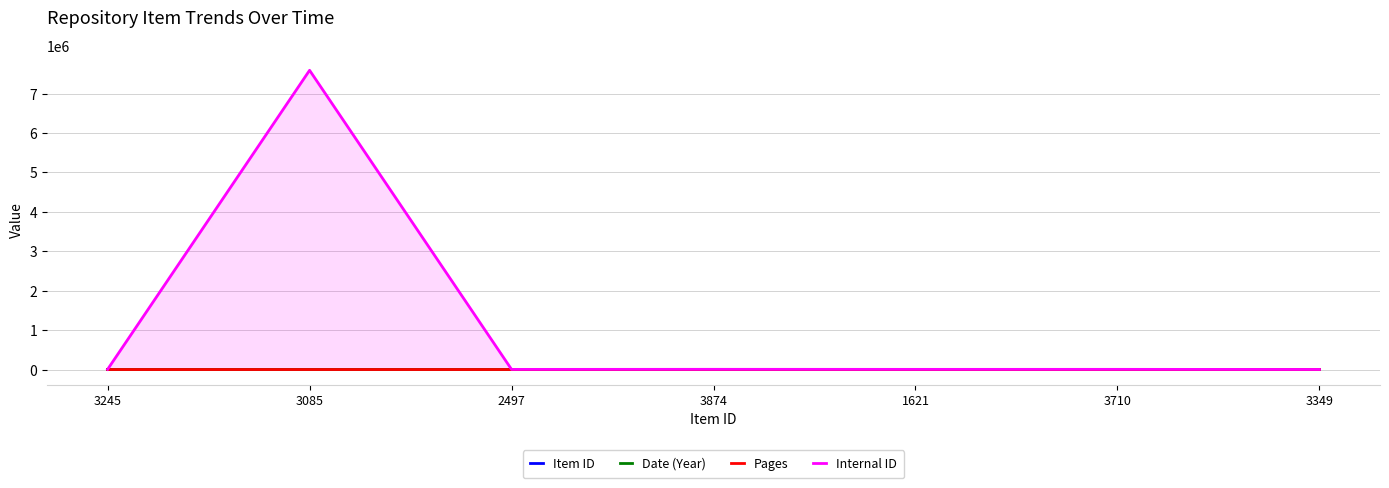

Which series has the largest range (max minus min)?

Internal ID